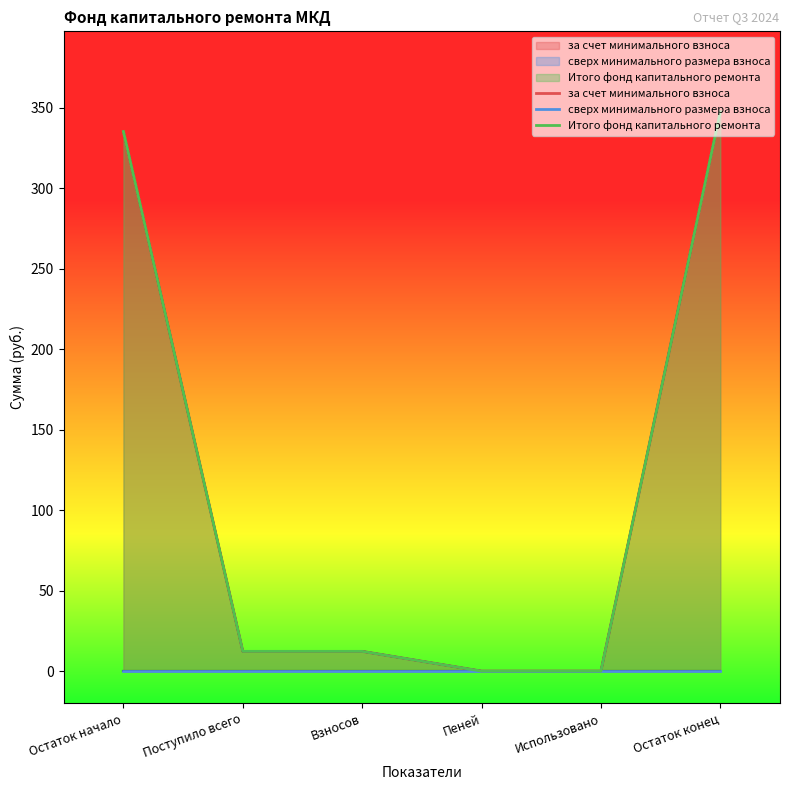

At how many categories does at least one series exceed 255?

2